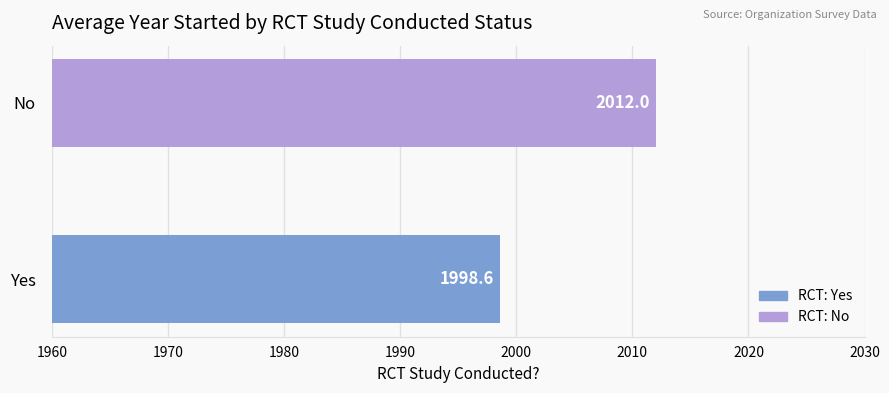

Is it true that the value at Yes is 3213.2?

False